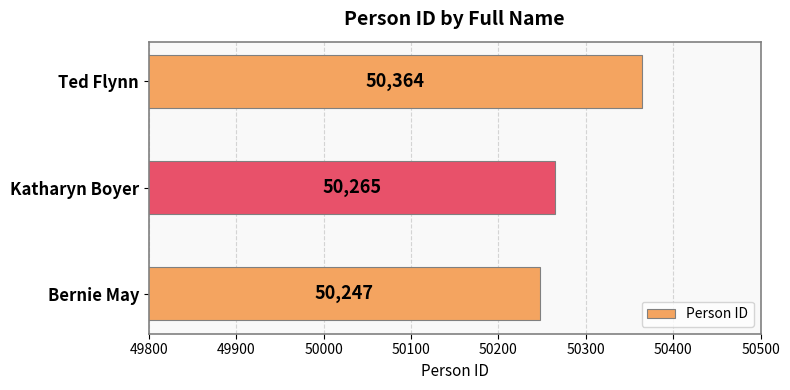

What is the difference between the maximum and second lowest values?

99